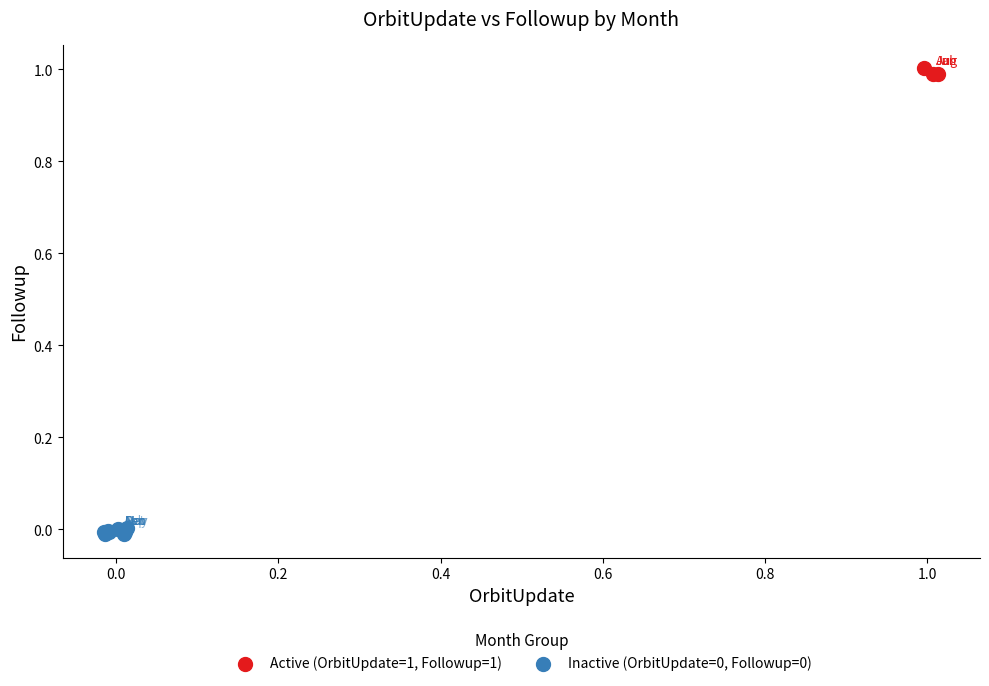

Which series reaches the maximum Y coordinate?

Active (OrbitUpdate=1, Followup=1)